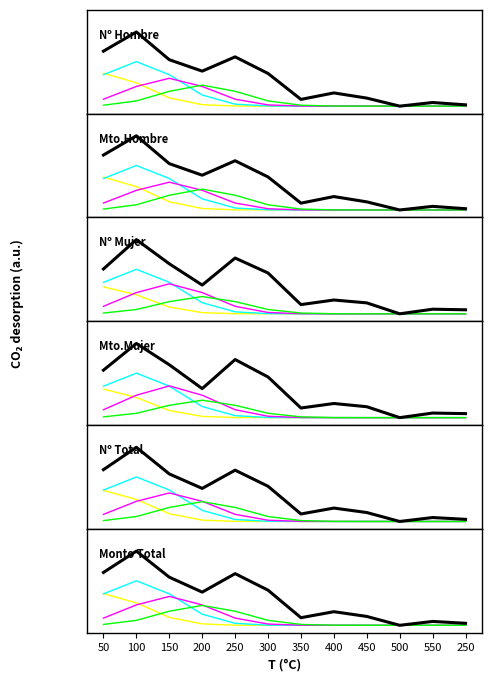

The Mto.Hombre series shows 0.4 at 50. True or false?

False